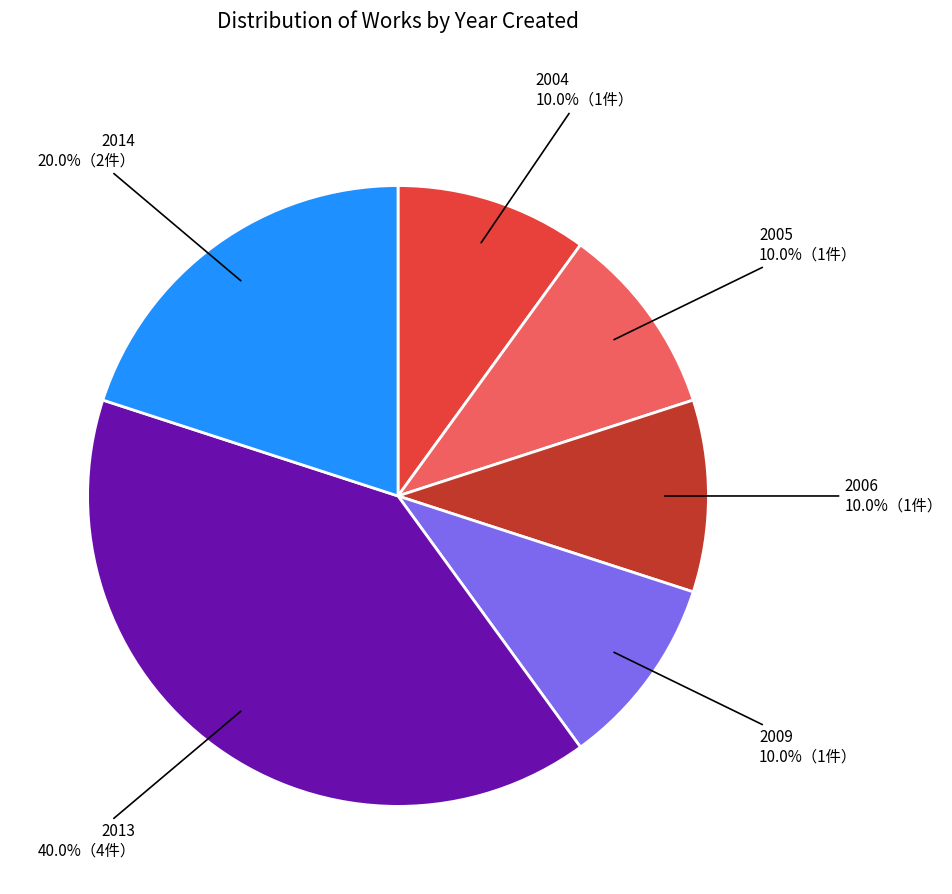

Which slice is the largest?

2013